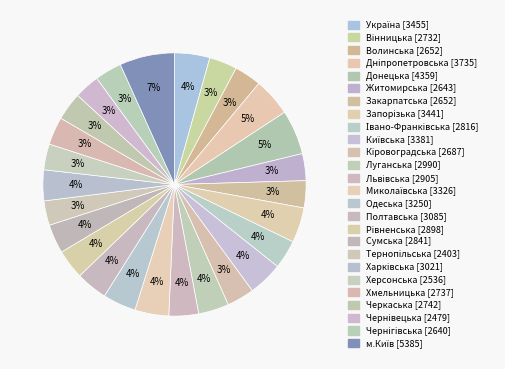

What percentage is the Хмельницька slice, to the nearest percent?

3%